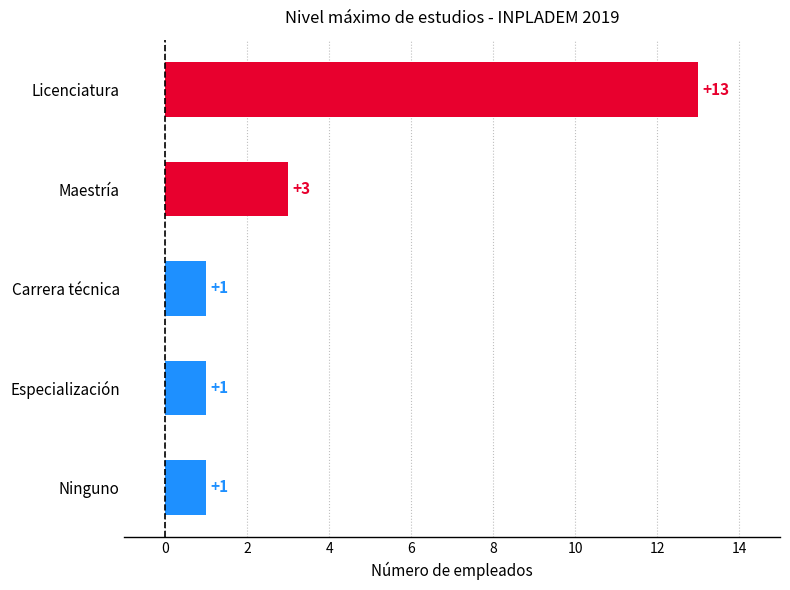

Approximately how many times larger is the value at Especialización compared to Maestría?

0.3